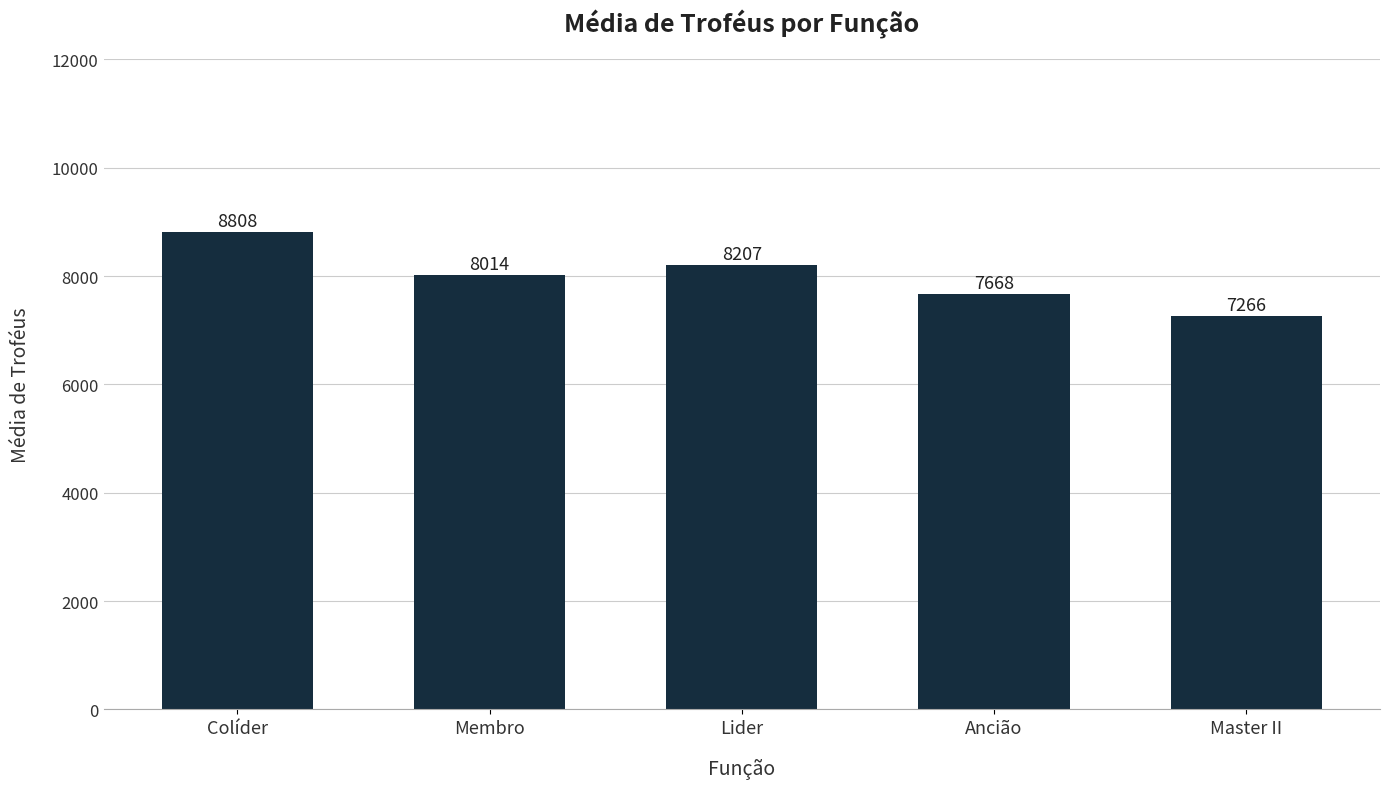

What is the sum of all values?

39963